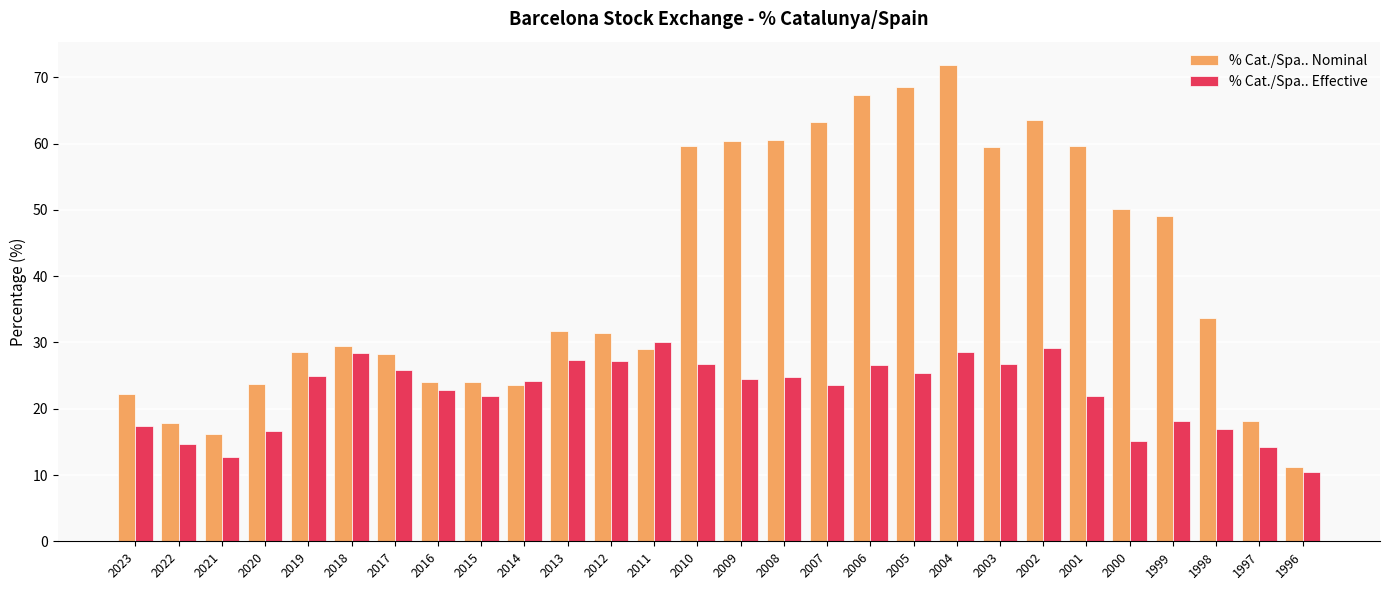

Which series changed the most between 2013 and 1997?

% Cat./Spa.. Nominal